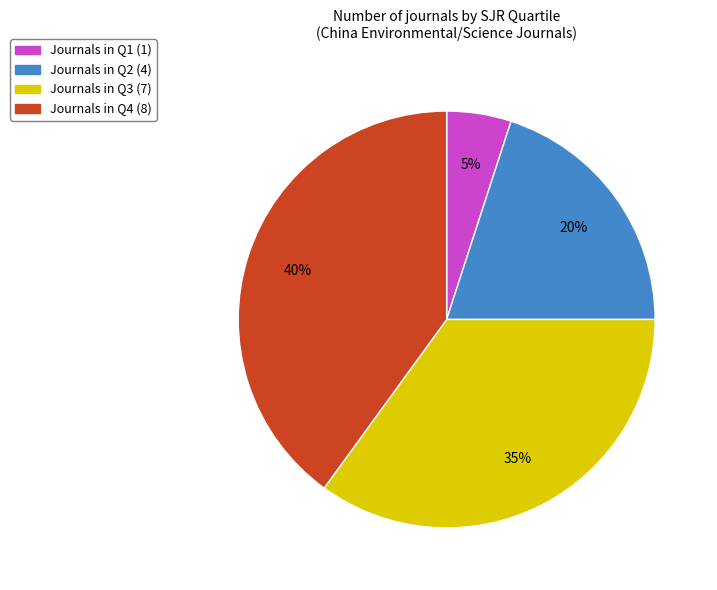

To the nearest percent, what is the difference between the largest and smallest slice percentages?

35%